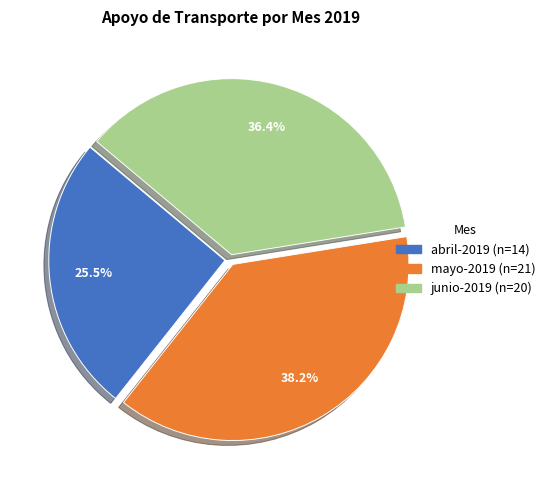

True or false: junio-2019 accounts for 25% of the total.

False